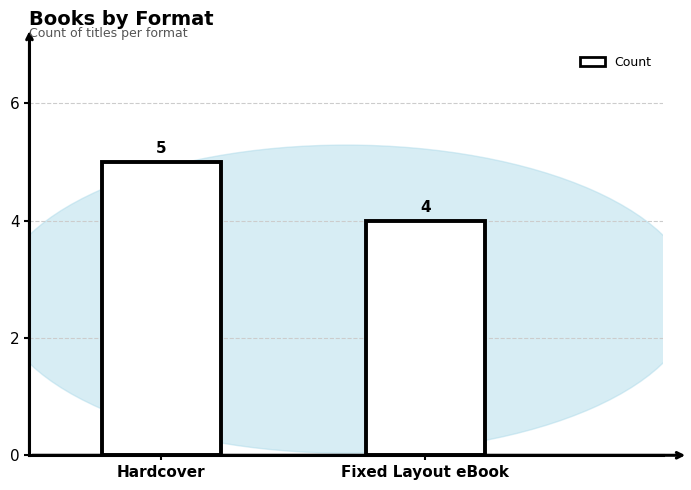

What is the sum of the values at Fixed Layout eBook and Hardcover?

9